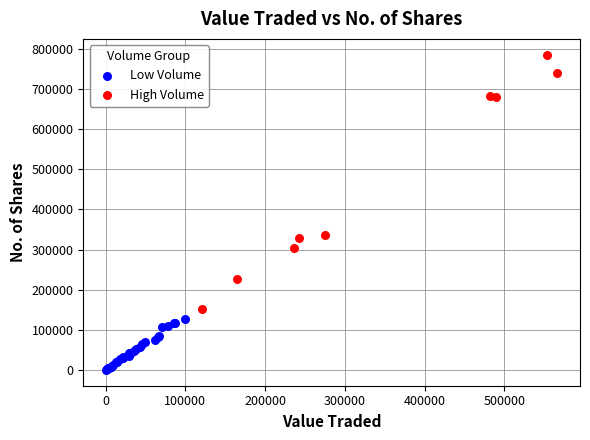

Which series has the widest spread of Y values?

High Volume